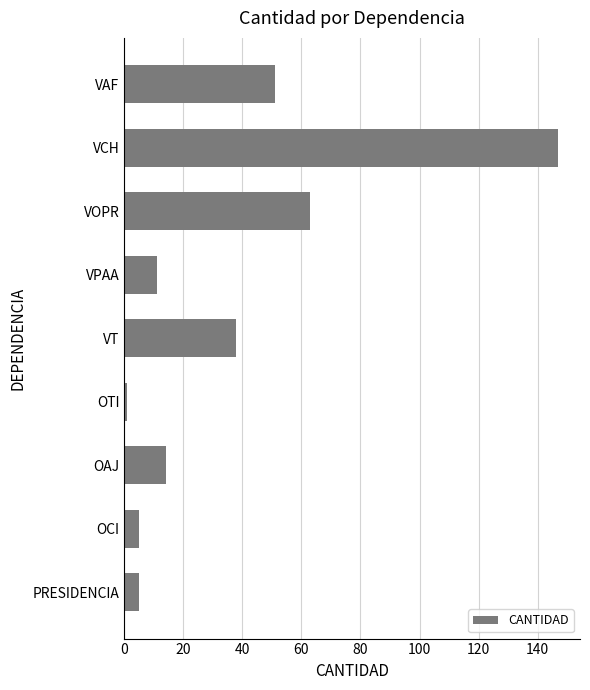

The value at OAJ is 20. True or false?

False